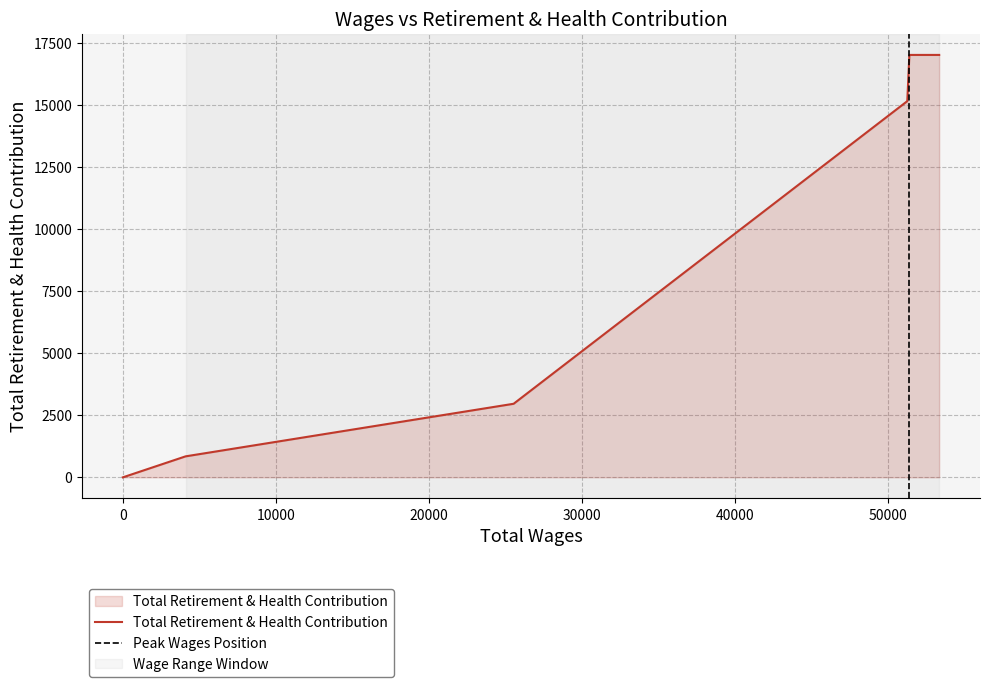

Which label corresponds to the largest value in the chart?

53345.0